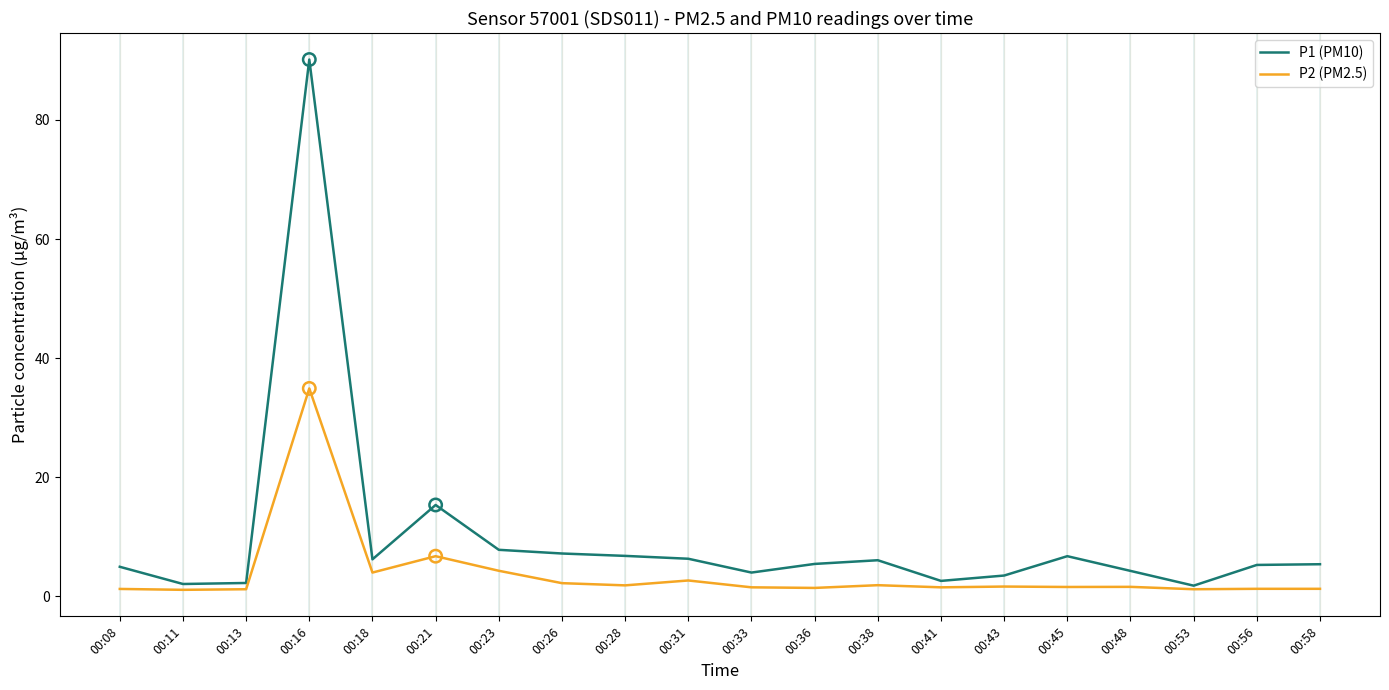

What is the difference between the highest and lowest values at 00:26?

5.0